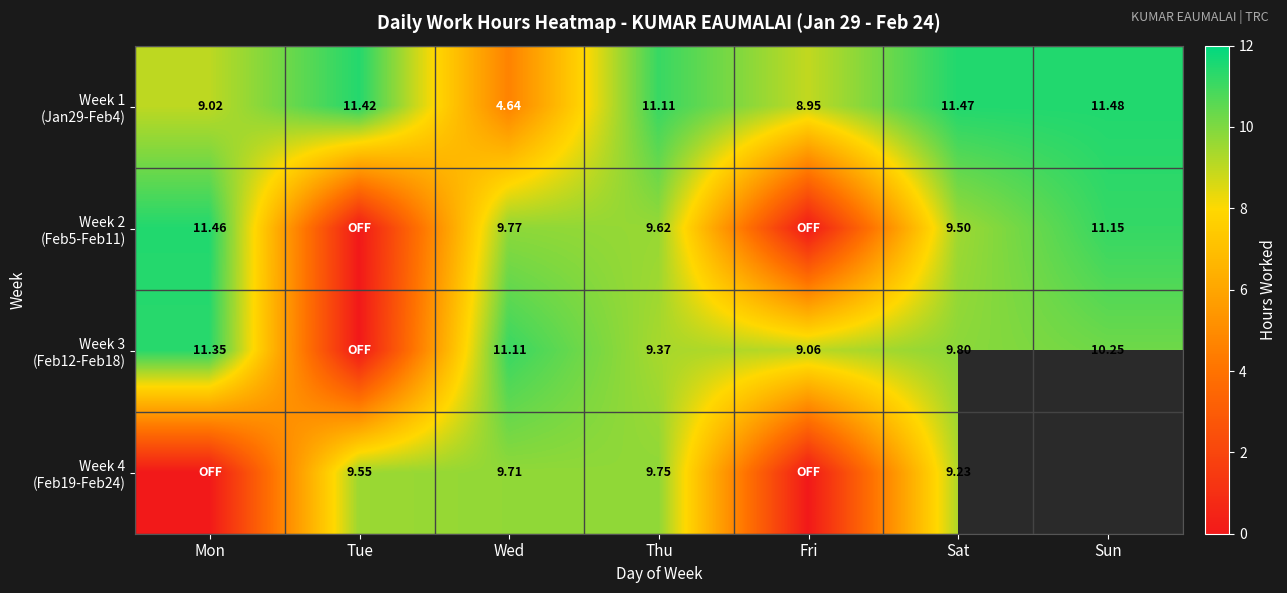

Rank the series by their maximum value, from lowest to highest.

Week 4 (Feb19-Feb24), Week 3 (Feb12-Feb18), Week 2 (Feb5-Feb11), Week 1 (Jan29-Feb4)